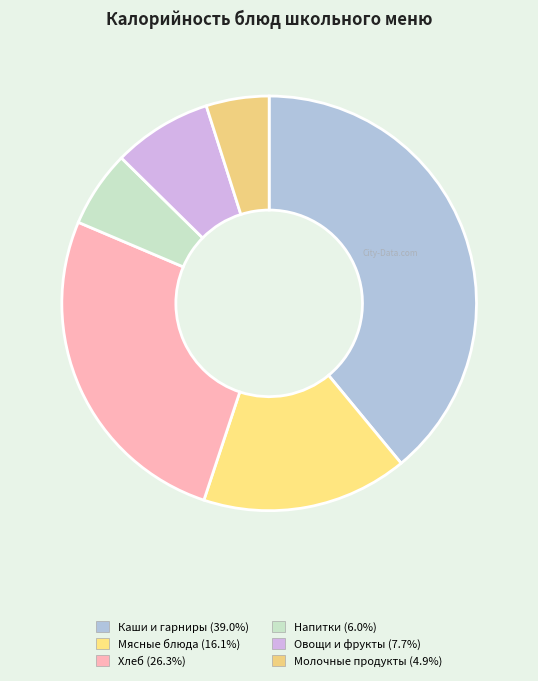

How many slices are in this pie chart?

6